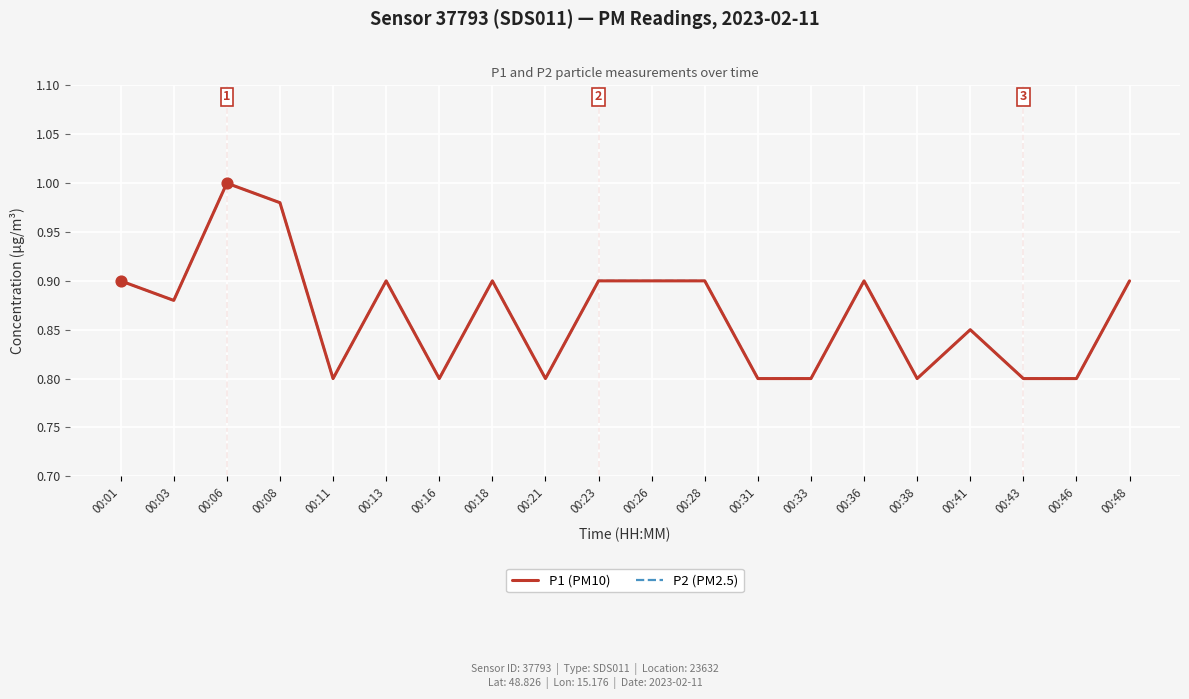

At which category is the sum across all series the highest?

00:06